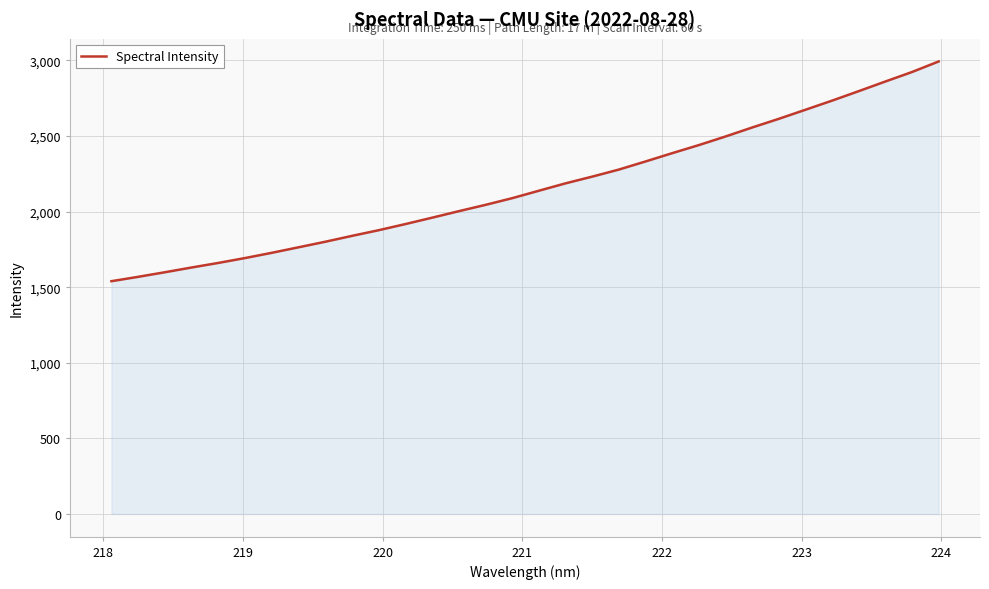

What is the maximum value shown in the chart?

2992.2